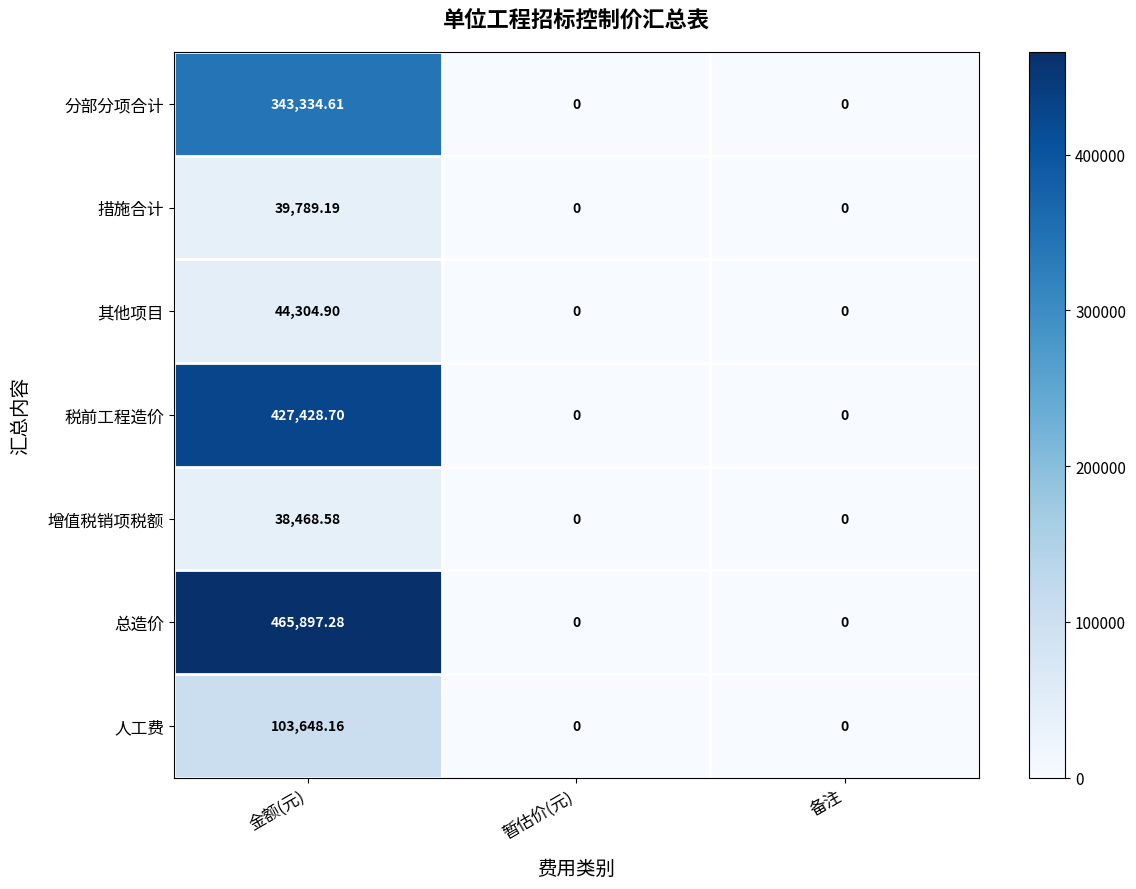

At how many categories does at least one series exceed 123507?

1